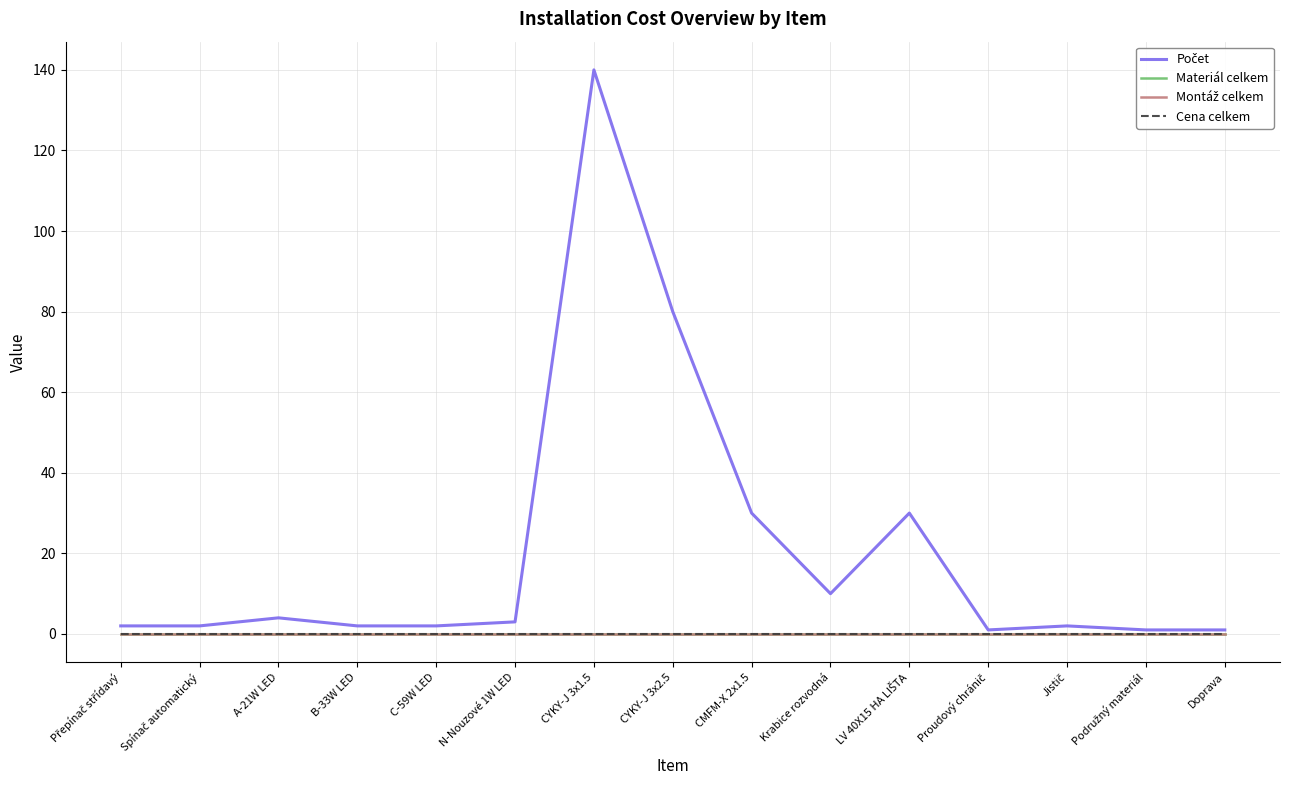

What is the sum of all Počet values?

310